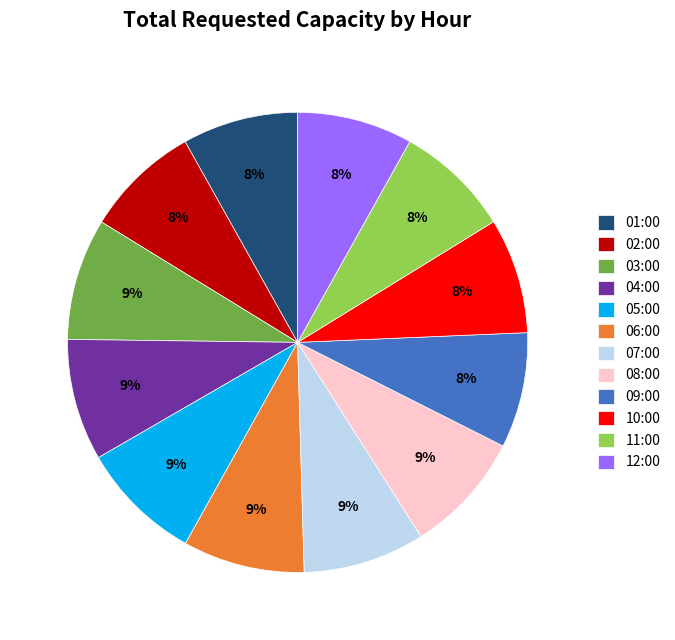

To the nearest percent, what portion does 02:00 represent?

8%